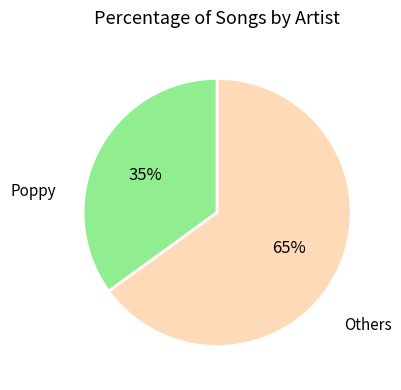

How many segments does this pie chart have?

2